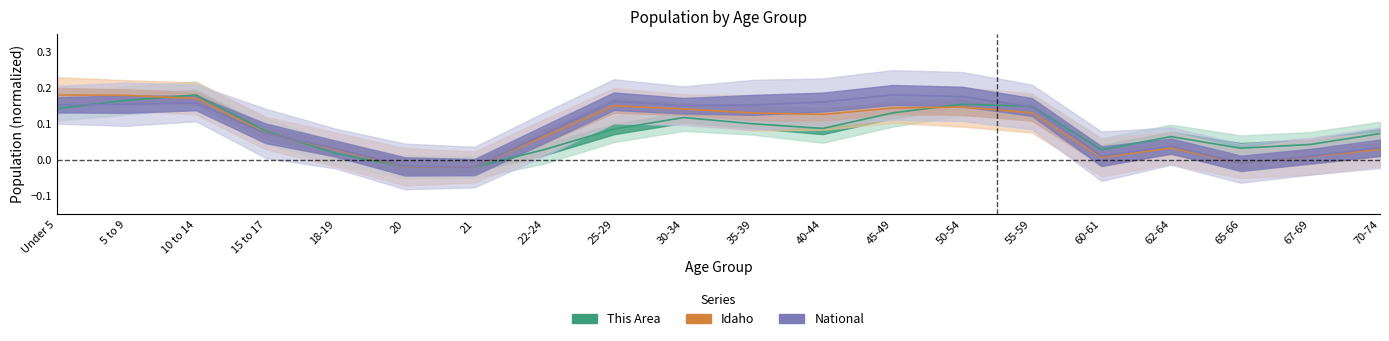

What is the label of the 13th point from the right?

22-24